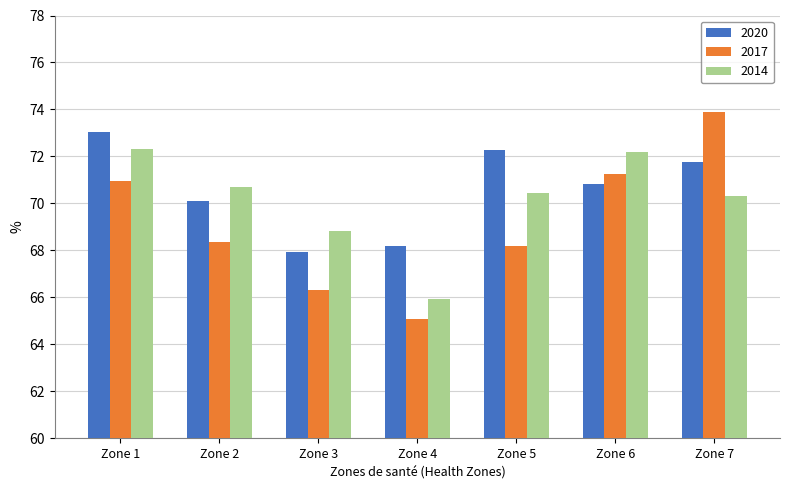

How many bars are there in each group?

3